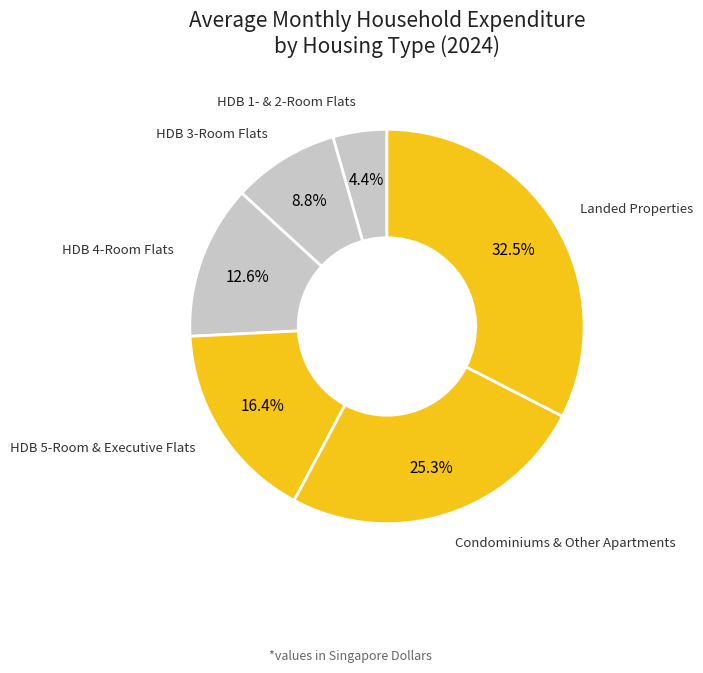

Which slice is the smallest?

HDB 1- & 2-Room Flats